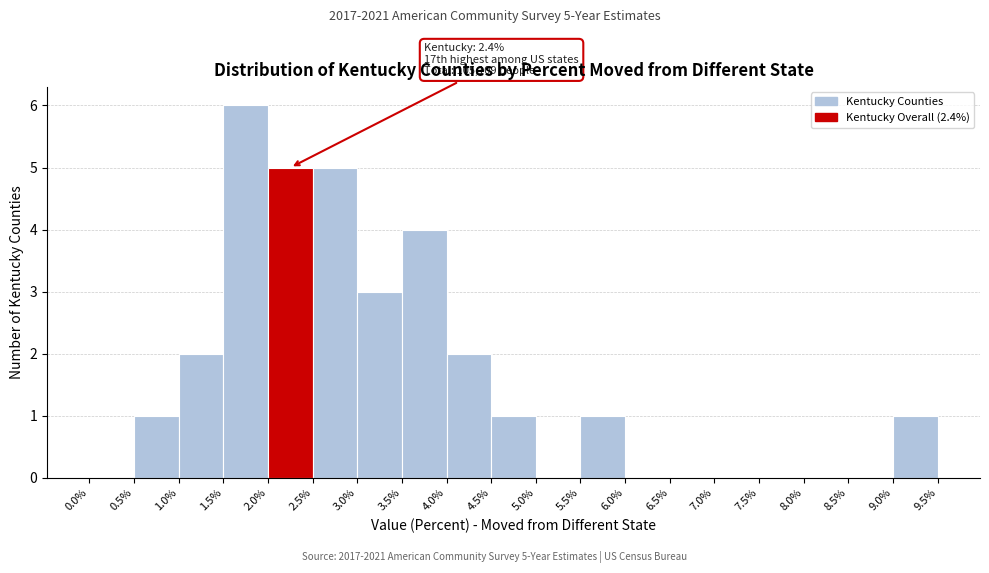

Which range on the x-axis has the tallest bar?

1.5% to 2.0%